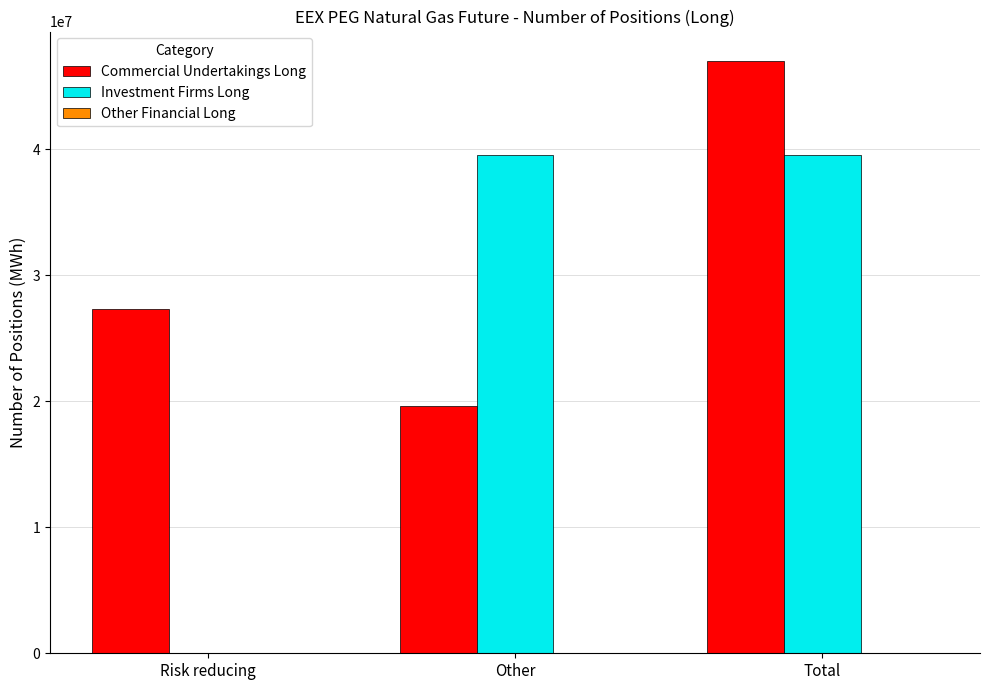

What is the approximate value of Commercial Undertakings Long at Other?

19652347